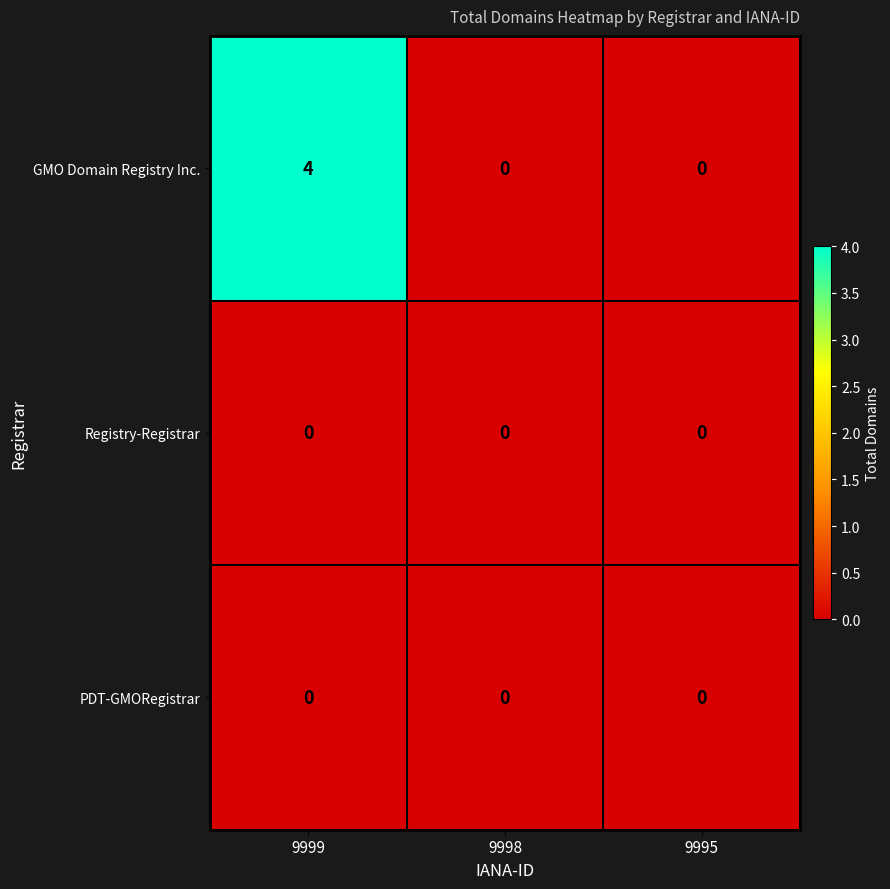

What is the spread (max minus min) of values at 9999?

4